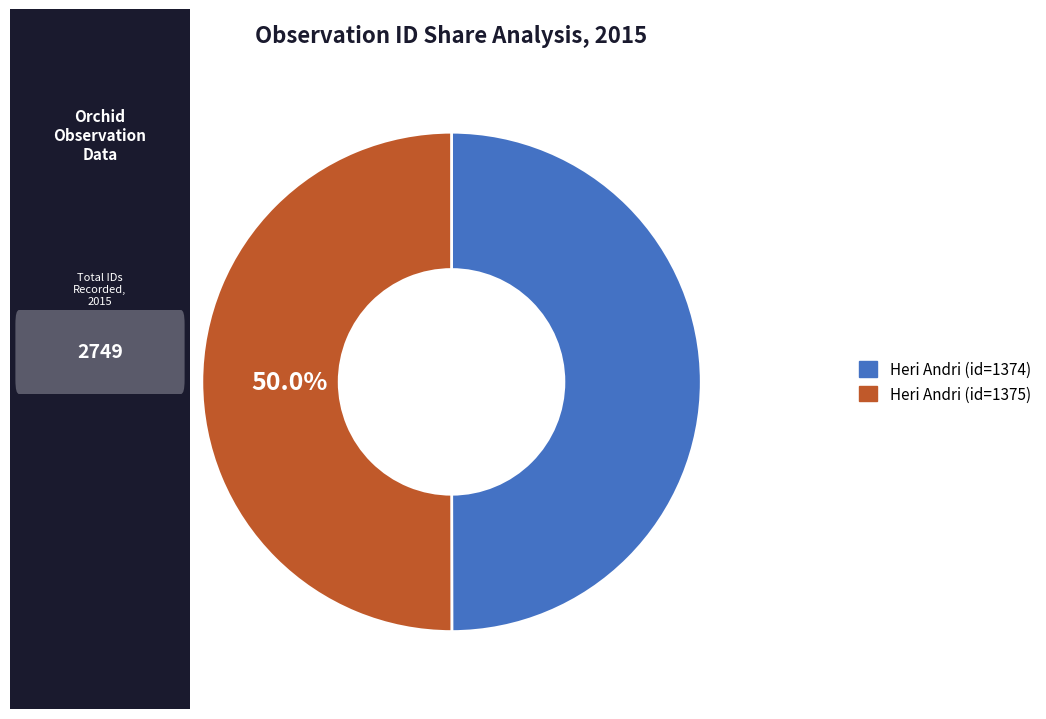

Is the sum of Heri Andri (id=1374) and Heri Andri (id=1375) greater than half?

Yes